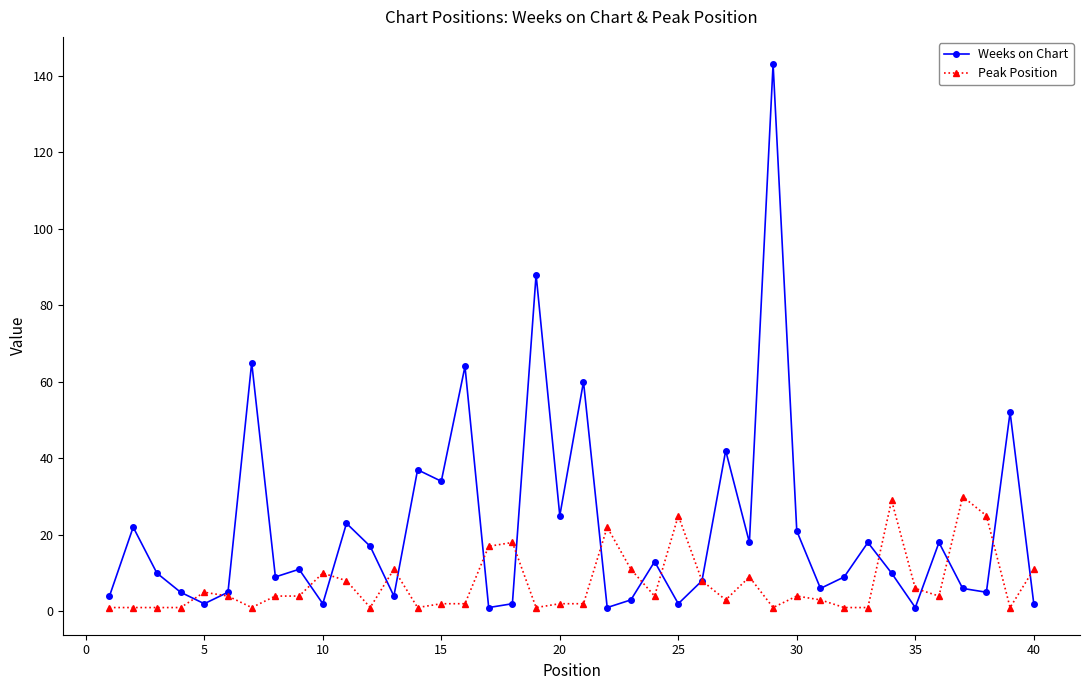

Which series has the largest total across all categories?

Weeks on Chart